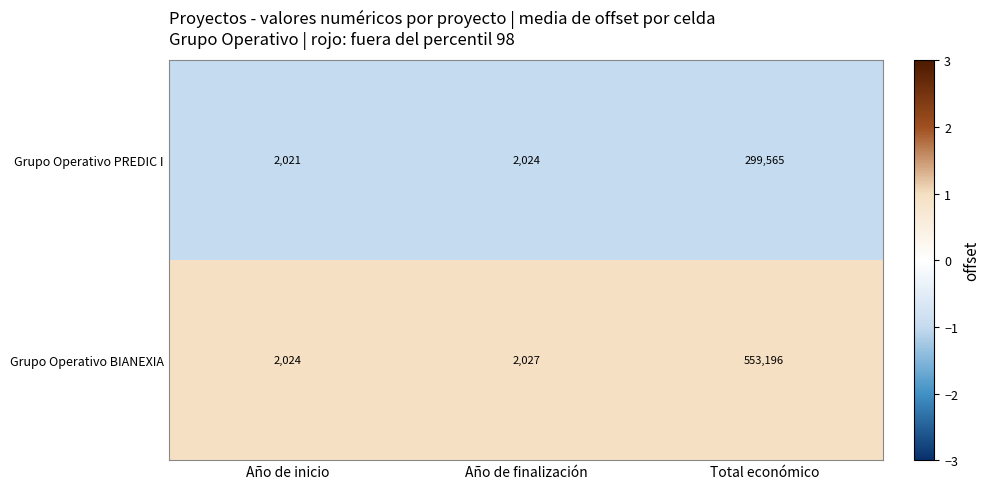

Reading right to left, transcribe all the data shown in this chart.

Grupo Operativo PREDIC I: 299565	2024	2021
Grupo Operativo BIANEXIA: 553196	2027	2024